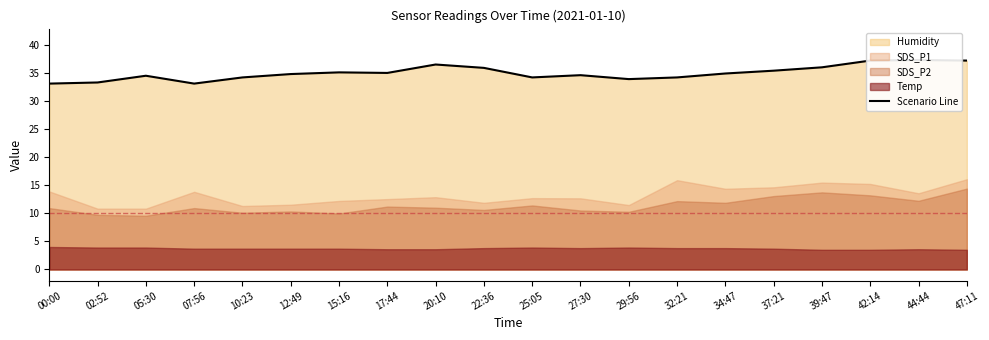

Which has a higher value, 42:14 or 32:21?

42:14